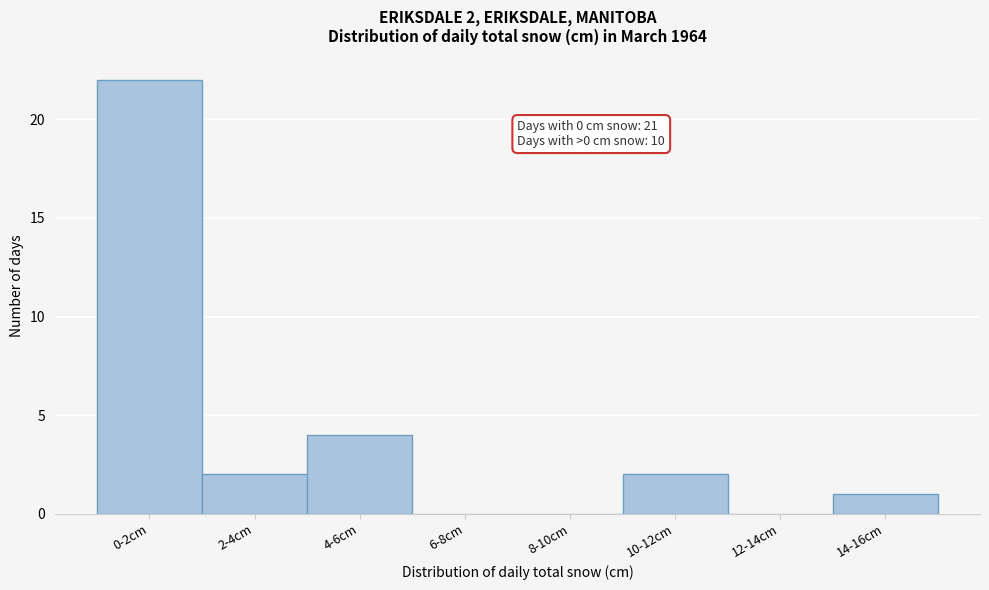

Reading left to right, what are all the values shown in this chart?

0-2cm=22	2-4cm=2	4-6cm=4	6-8cm=0	8-10cm=0	10-12cm=2	12-14cm=0	14-16cm=1